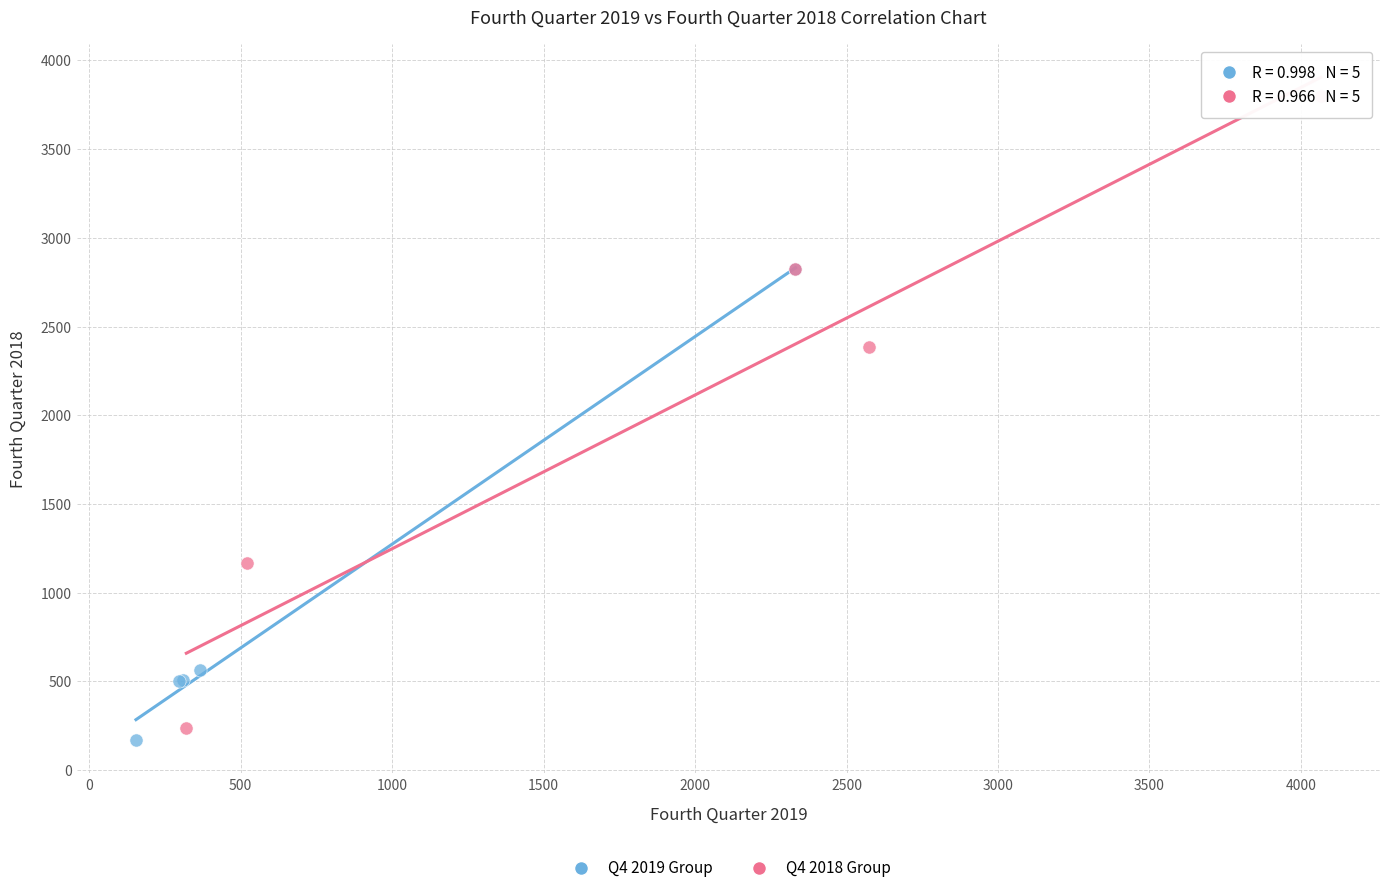

Which series has the widest spread of Y values?

Q4 2018 Group